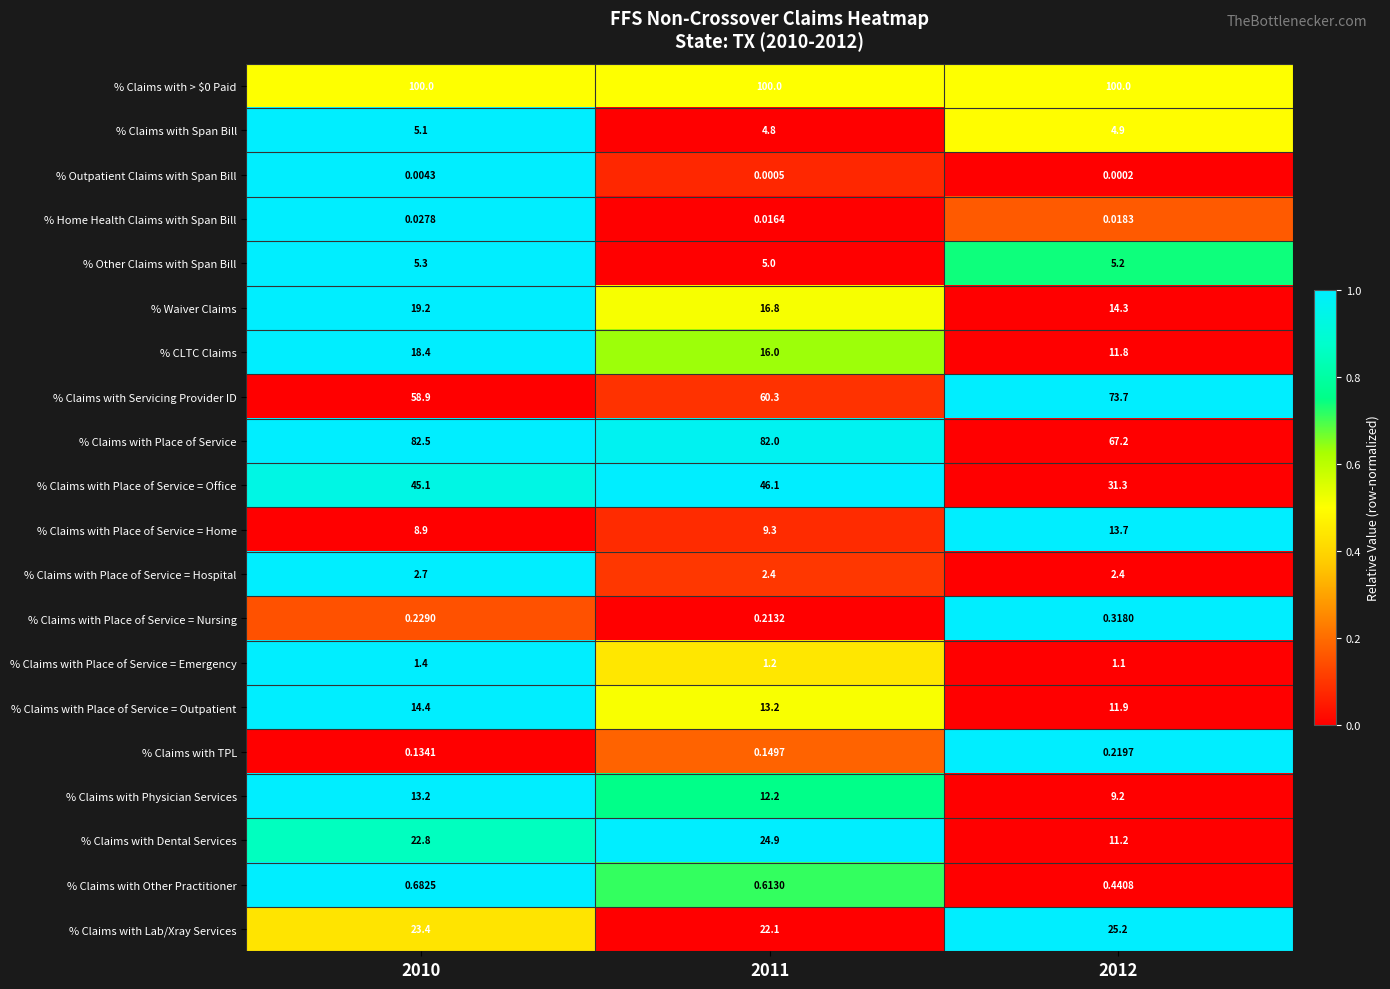

Is the value of % Claims with Place of Service at 2011 greater than the value of % Home Health Claims with Span Bill at 2012?

Yes